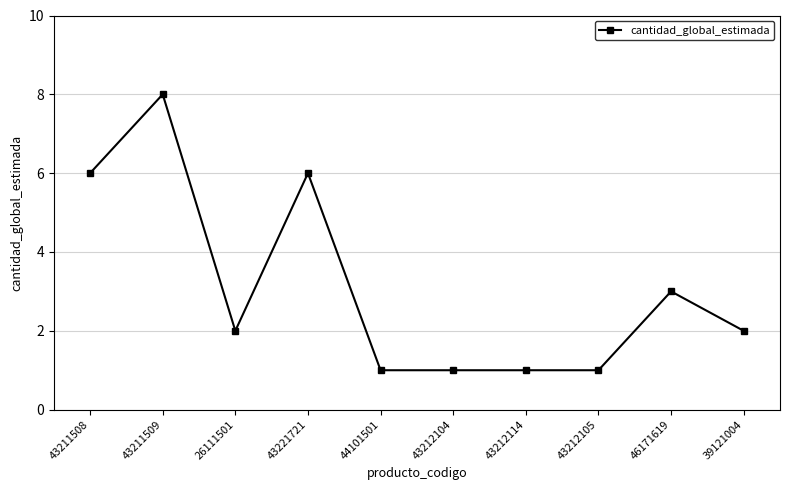

What is the sum of the values at 46171619 and 43211509?

11